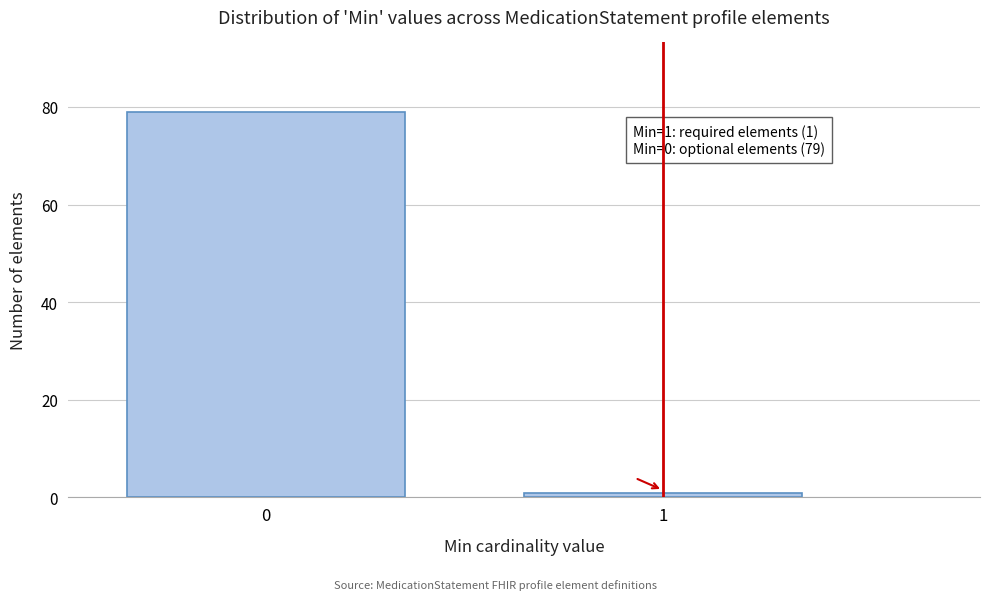

Reading right to left, list all the values displayed in this chart.

1=1	0=79